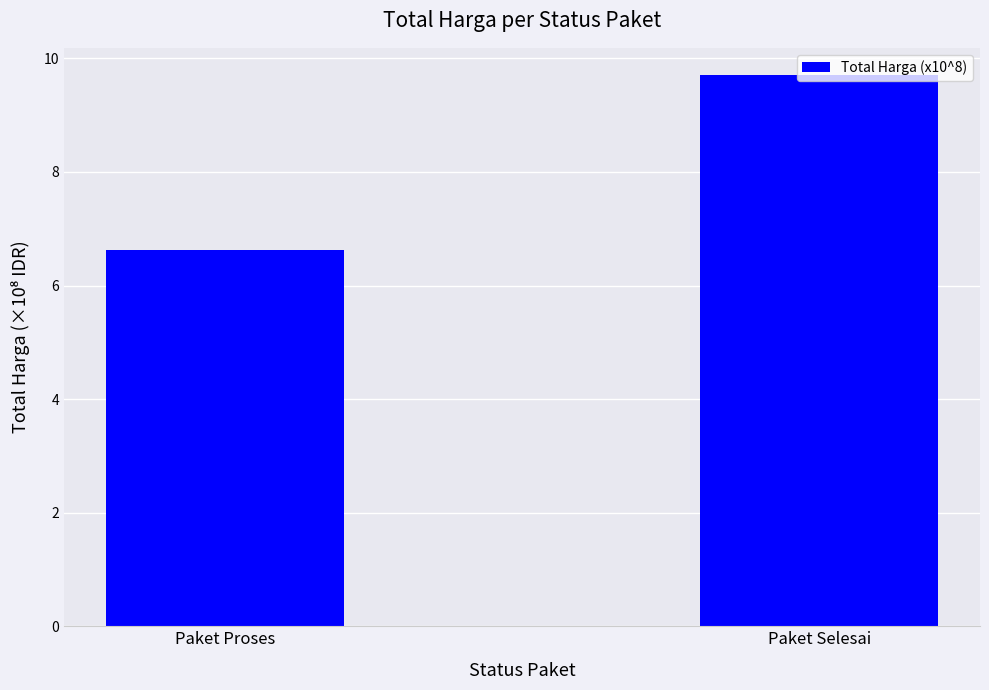

What is the approximate value at Paket Selesai?

9.7